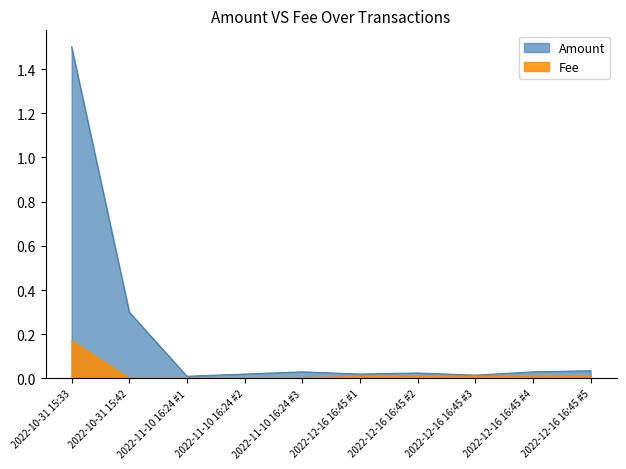

List the series in order of their peak value, lowest first.

Fee, Amount